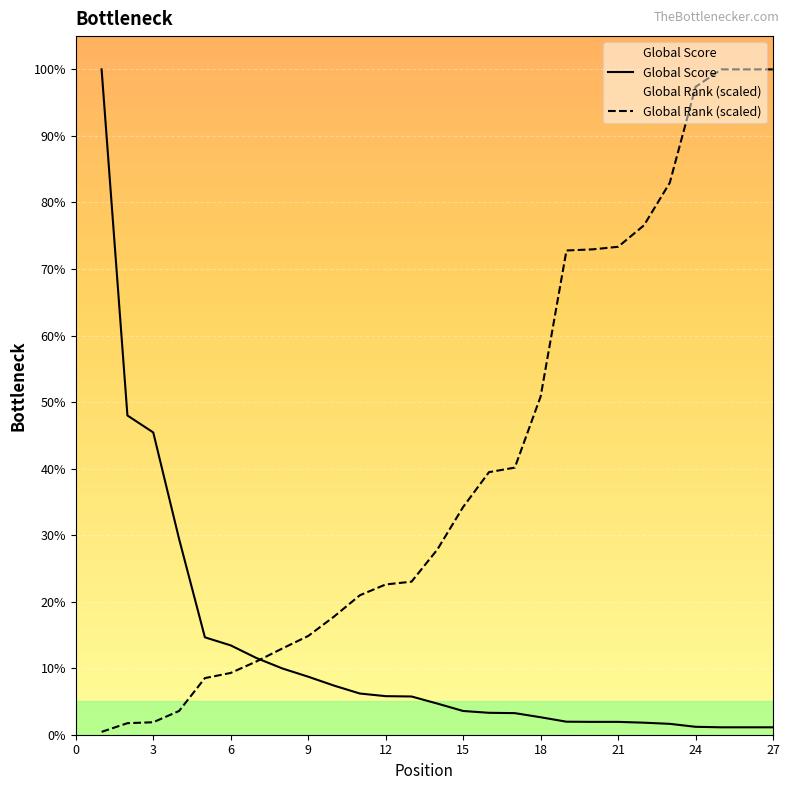

Which has a higher value, 2 or 4?

4